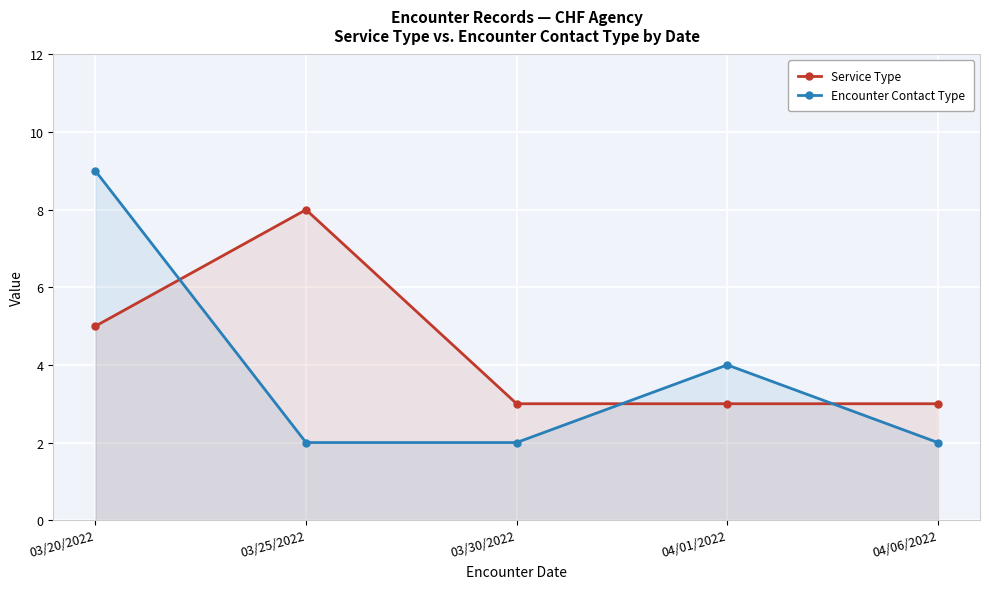

What is the approximate value of Service Type at 03/20/2022?

5